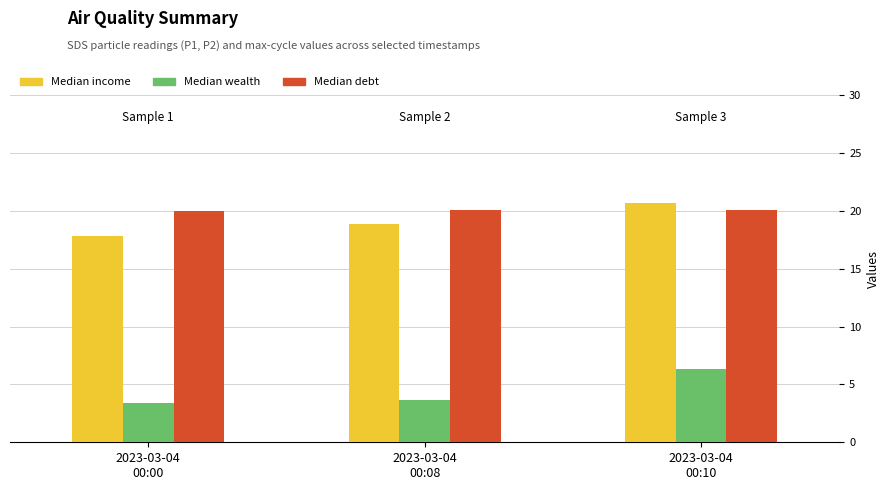

Is the value of Median debt at 2023-03-04
00:08 greater than the value of Median wealth at 2023-03-04
00:08?

Yes